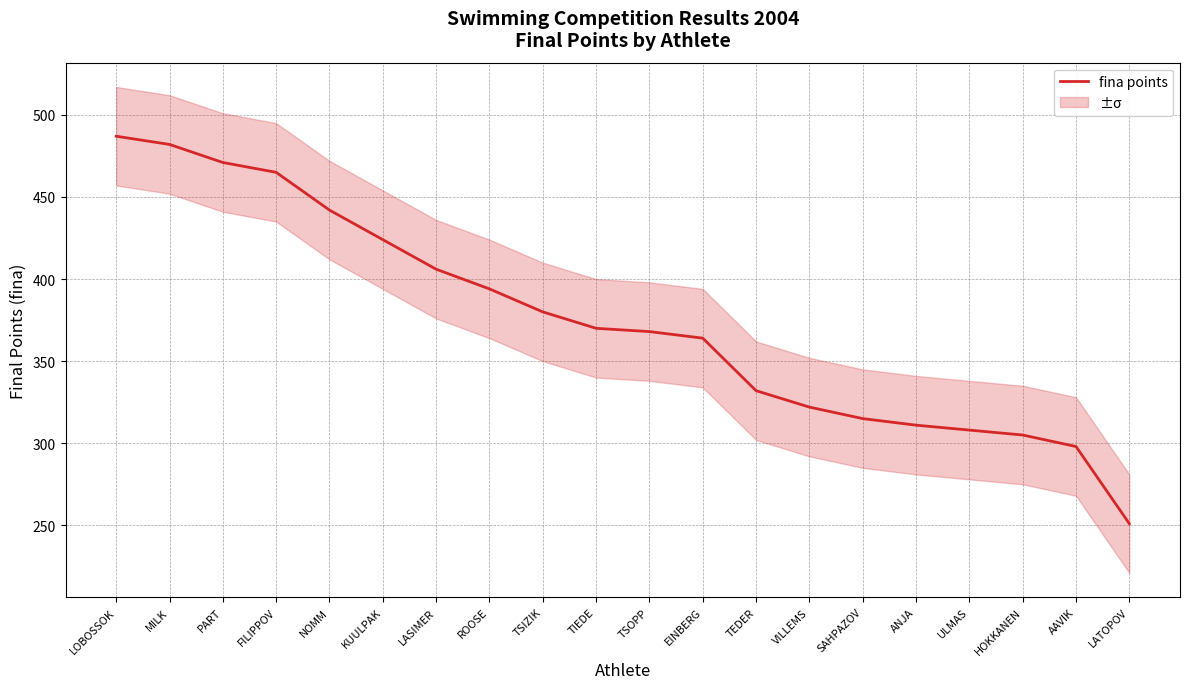

What is the greatest value displayed?

487